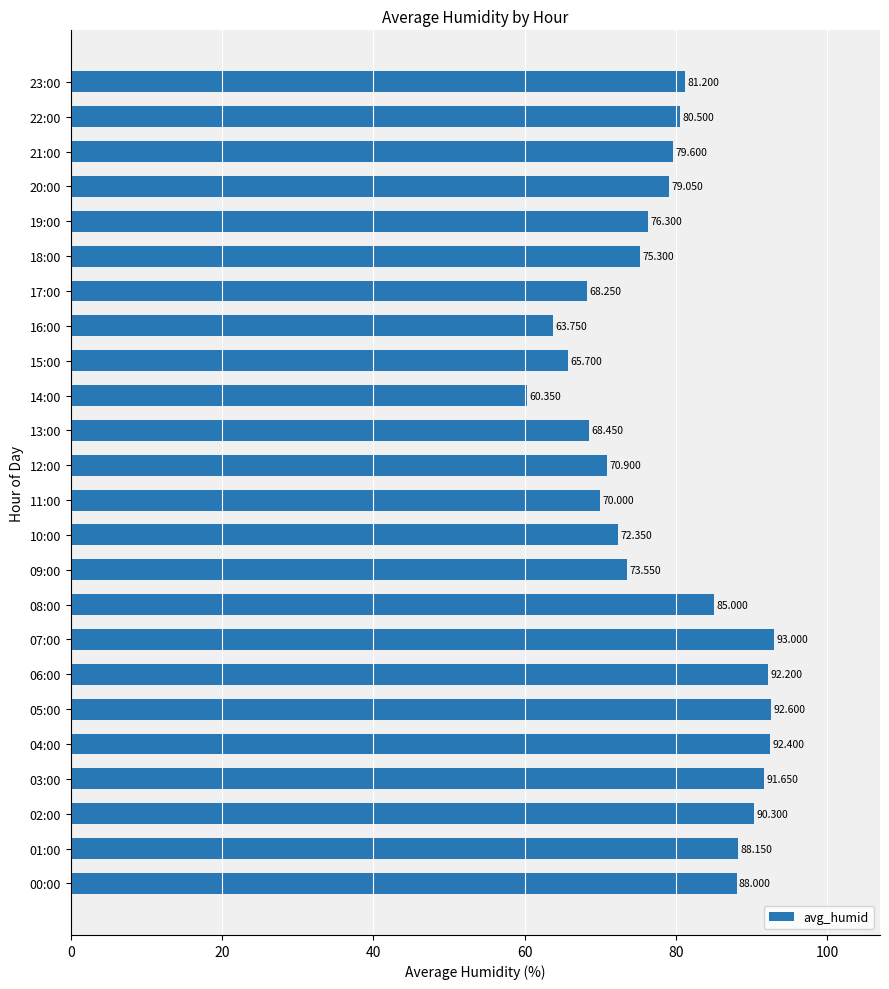

What is the minimum value shown in the chart?

60.3